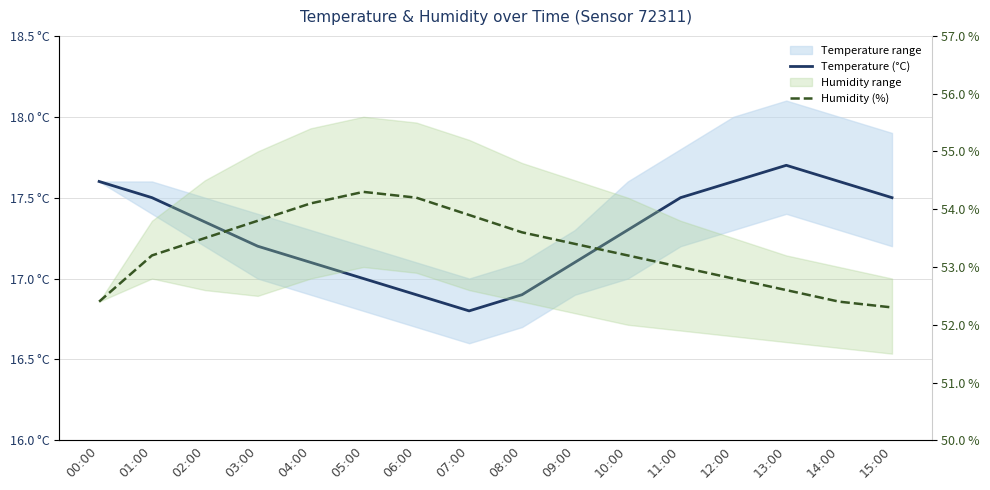

Which series has the largest total across all categories?

Humidity (%)